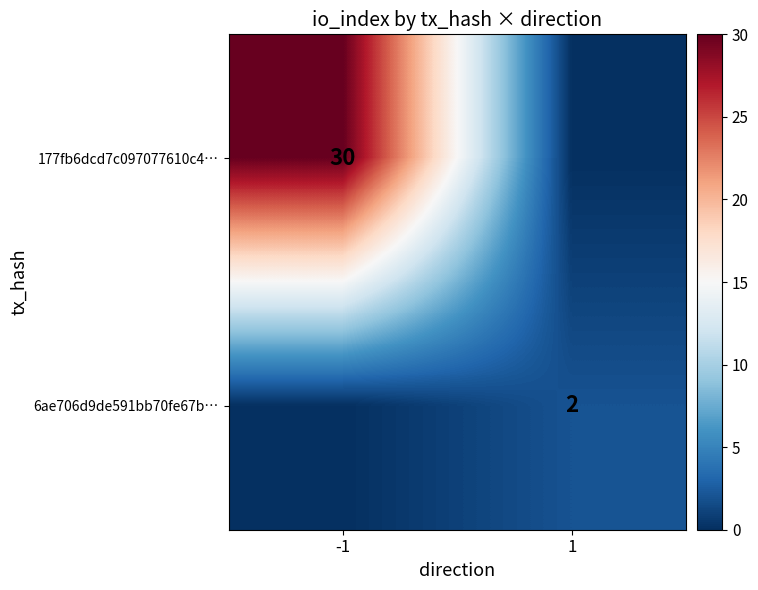

At which category is the sum across all series the highest?

-1